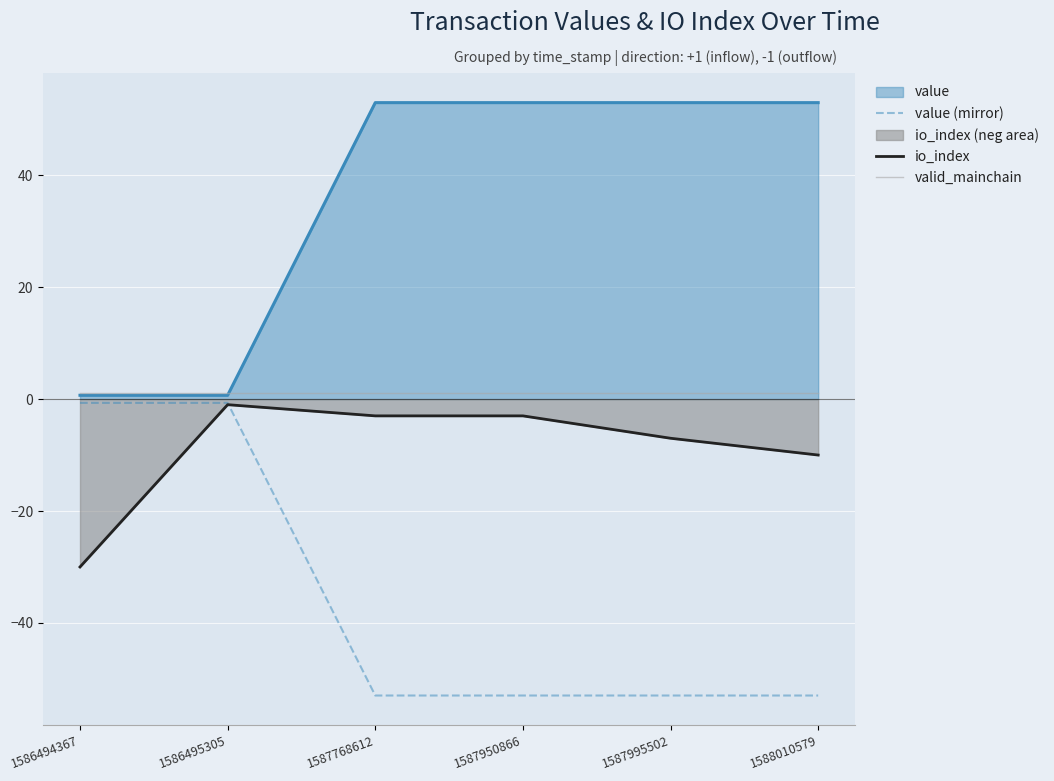

What is the difference between the second highest and second lowest values in the value (mirror) series?

52.3